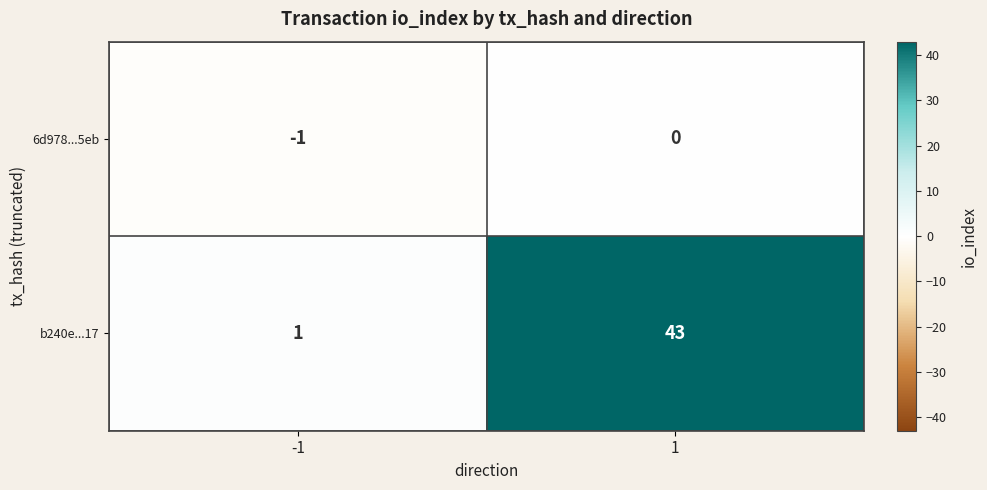

Is it true that 6d978...5eb equals 1 at 1?

False